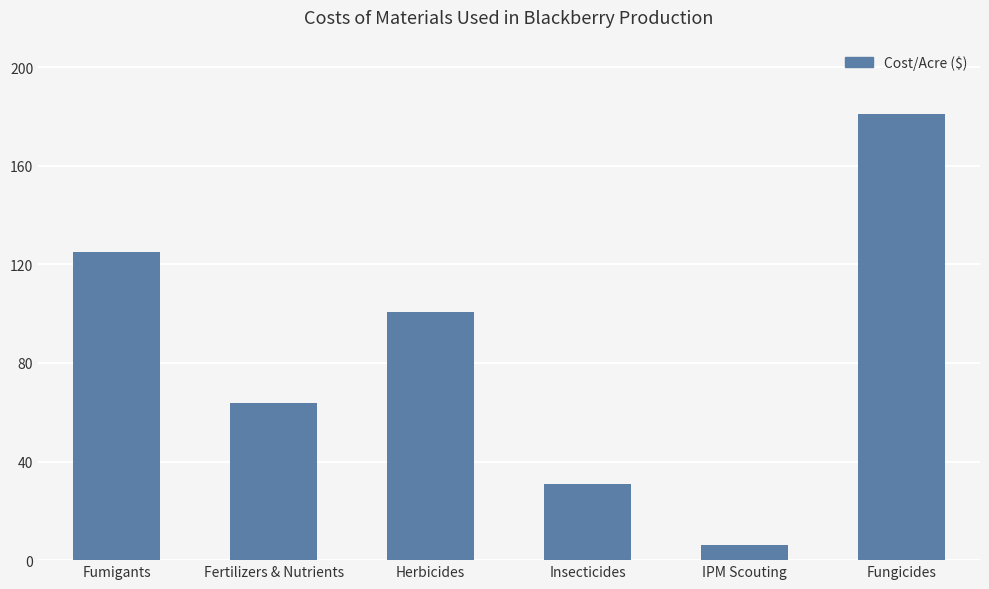

The value at Fertilizers & Nutrients is 36.4. True or false?

False